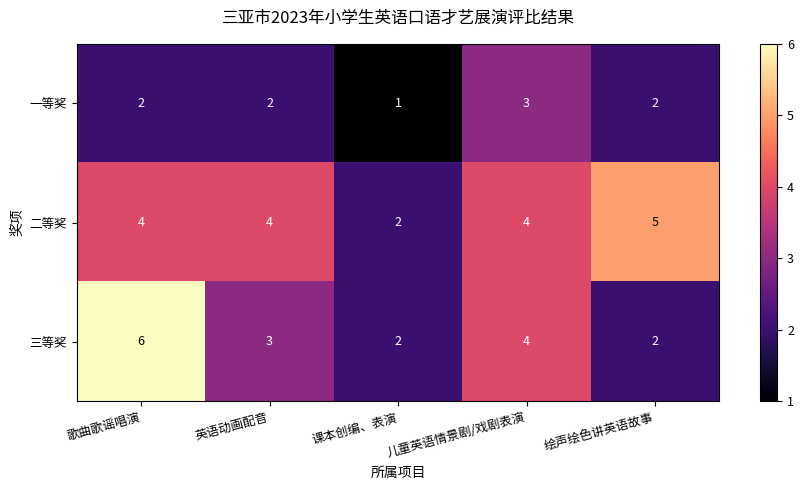

Where is 三等奖 nearest to the value 4?

儿童英语情景剧/戏剧表演